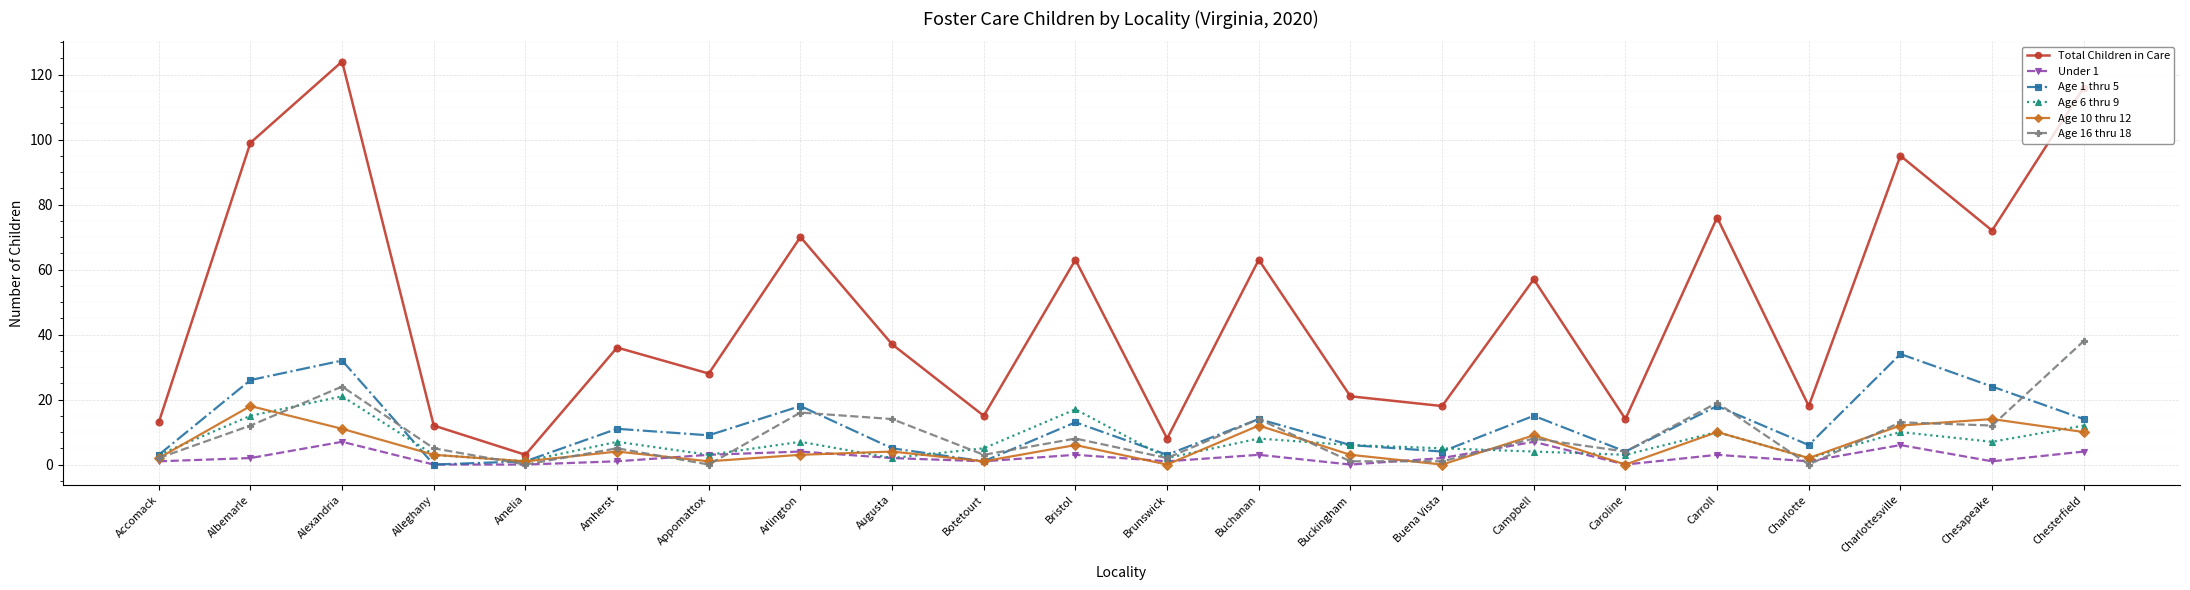

Reading left to right, what are all the values shown in this chart?

Total Children in Care: Accomack=13	Albemarle=99	Alexandria=124	Alleghany=12	Amelia=3	Amherst=36	Appomattox=28	Arlington=70	Augusta=37	Botetourt=15	Bristol=63	Brunswick=8	Buchanan=63	Buckingham=21	Buena Vista=18	Campbell=57	Caroline=14	Carroll=76	Charlotte=18	Charlottesville=95	Chesapeake=72	Chesterfield=116
Under 1: Accomack=1	Albemarle=2	Alexandria=7	Alleghany=0	Amelia=0	Amherst=1	Appomattox=3	Arlington=4	Augusta=2	Botetourt=1	Bristol=3	Brunswick=1	Buchanan=3	Buckingham=0	Buena Vista=2	Campbell=7	Caroline=0	Carroll=3	Charlotte=1	Charlottesville=6	Chesapeake=1	Chesterfield=4
Age 1 thru 5: Accomack=3	Albemarle=26	Alexandria=32	Alleghany=0	Amelia=1	Amherst=11	Appomattox=9	Arlington=18	Augusta=5	Botetourt=1	Bristol=13	Brunswick=3	Buchanan=14	Buckingham=6	Buena Vista=4	Campbell=15	Caroline=4	Carroll=18	Charlotte=6	Charlottesville=34	Chesapeake=24	Chesterfield=14
Age 6 thru 9: Accomack=3	Albemarle=15	Alexandria=21	Alleghany=3	Amelia=1	Amherst=7	Appomattox=3	Arlington=7	Augusta=2	Botetourt=5	Bristol=17	Brunswick=2	Buchanan=8	Buckingham=6	Buena Vista=5	Campbell=4	Caroline=3	Carroll=10	Charlotte=2	Charlottesville=10	Chesapeake=7	Chesterfield=12
Age 10 thru 12: Accomack=2	Albemarle=18	Alexandria=11	Alleghany=3	Amelia=1	Amherst=4	Appomattox=1	Arlington=3	Augusta=4	Botetourt=1	Bristol=6	Brunswick=0	Buchanan=12	Buckingham=3	Buena Vista=0	Campbell=9	Caroline=0	Carroll=10	Charlotte=2	Charlottesville=12	Chesapeake=14	Chesterfield=10
Age 16 thru 18: Accomack=2	Albemarle=12	Alexandria=24	Alleghany=5	Amelia=0	Amherst=5	Appomattox=0	Arlington=16	Augusta=14	Botetourt=3	Bristol=8	Brunswick=2	Buchanan=14	Buckingham=1	Buena Vista=1	Campbell=8	Caroline=4	Carroll=19	Charlotte=0	Charlottesville=13	Chesapeake=12	Chesterfield=38